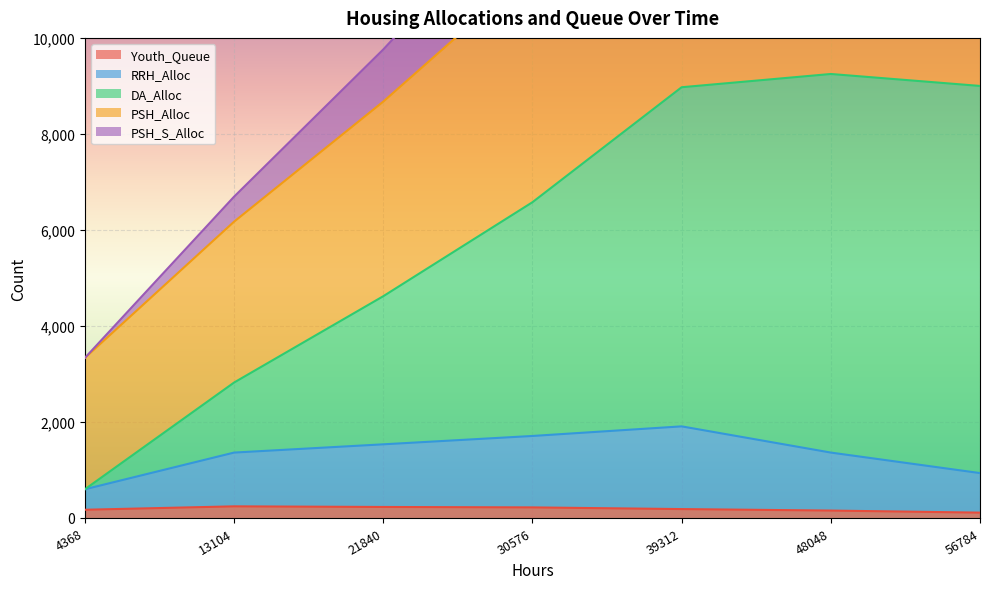

How many values in the RRH_Alloc series exceed 1362?

3